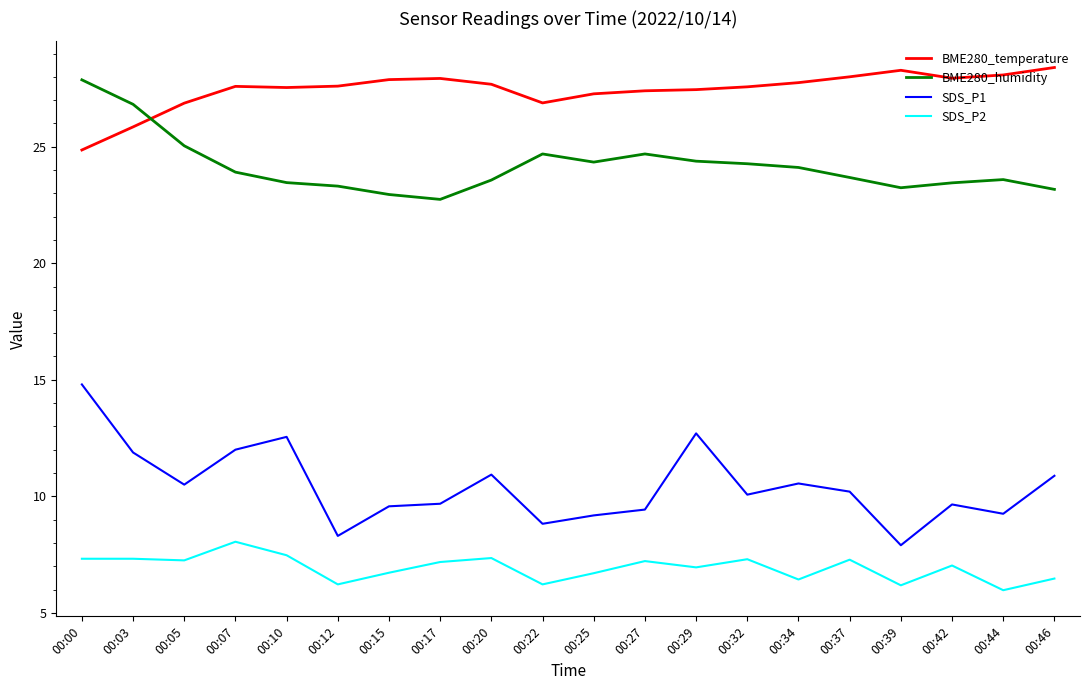

How many values in the BME280_temperature series are below 27?

4